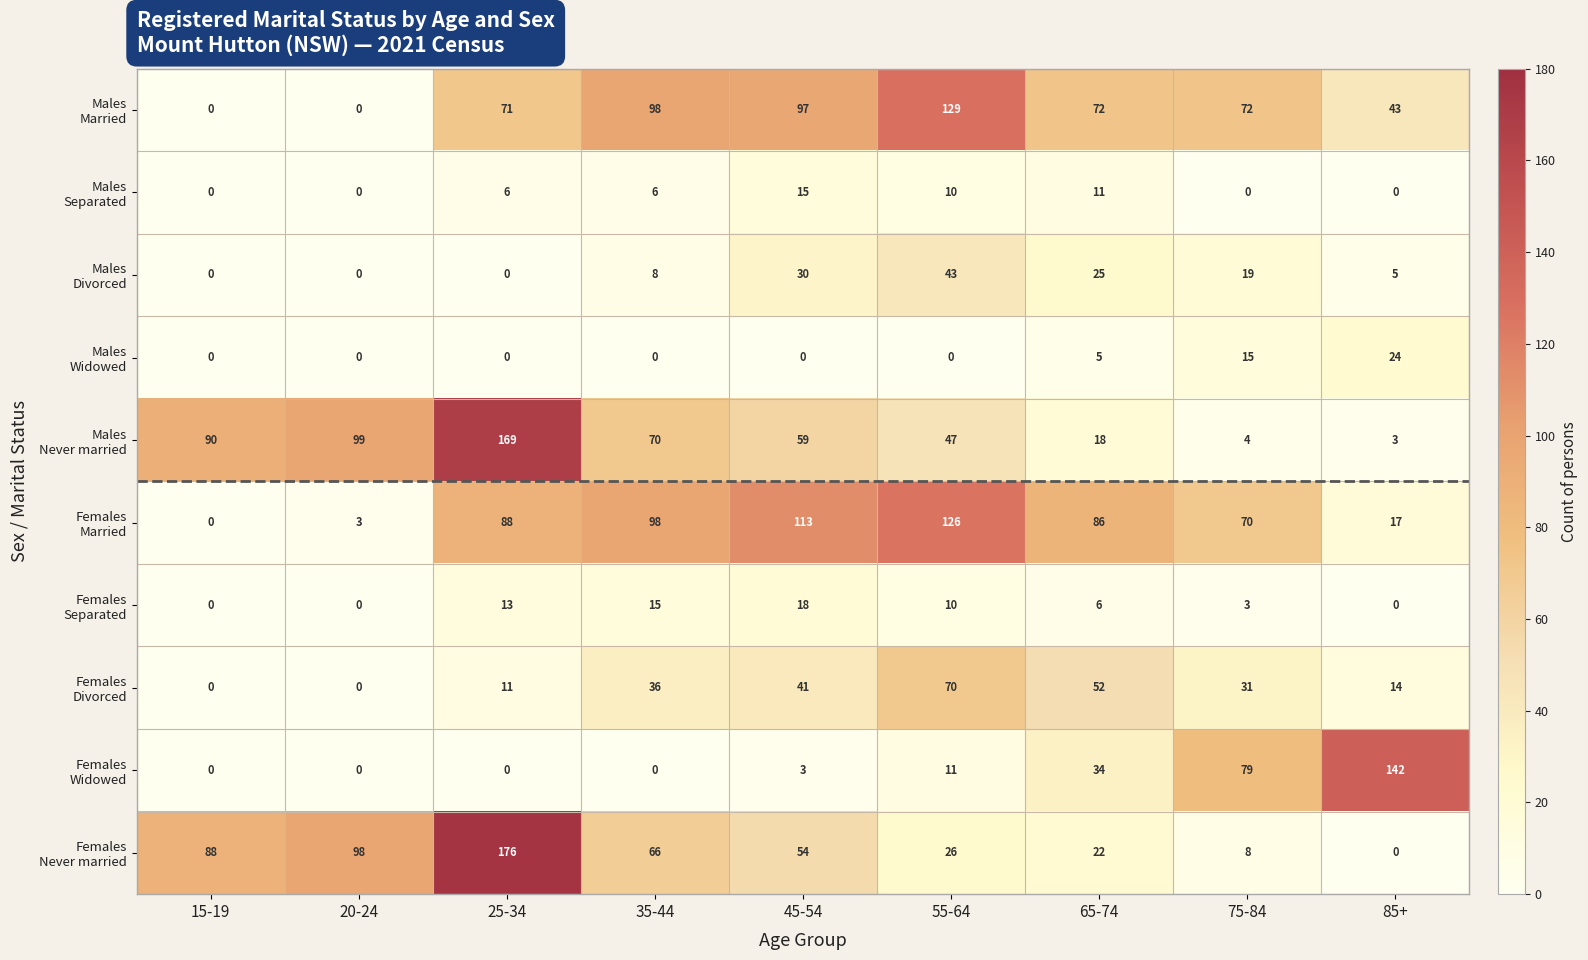

At how many categories does at least one series exceed 108?

4